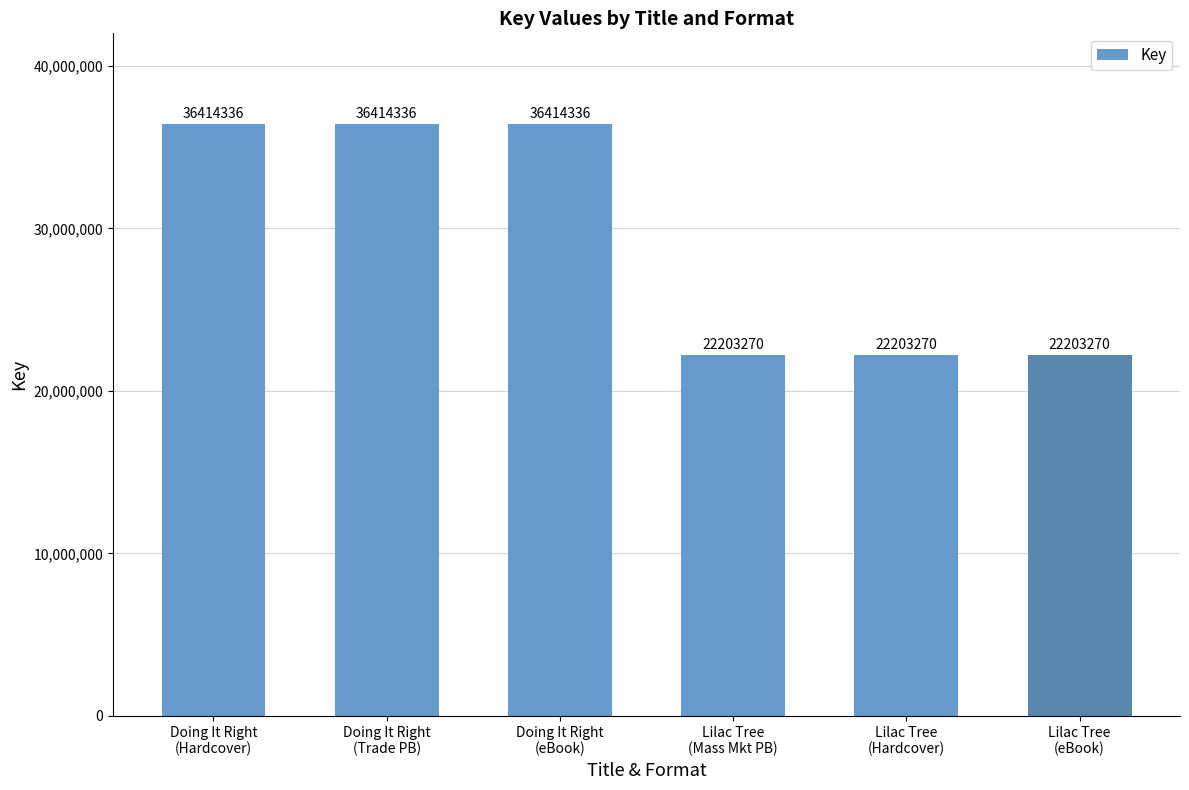

Read the value at Lilac Tree
(eBook).

22203270